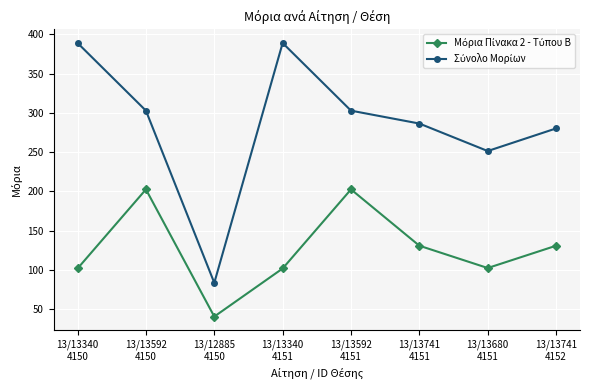

At how many categories does at least one series exceed 139?

7